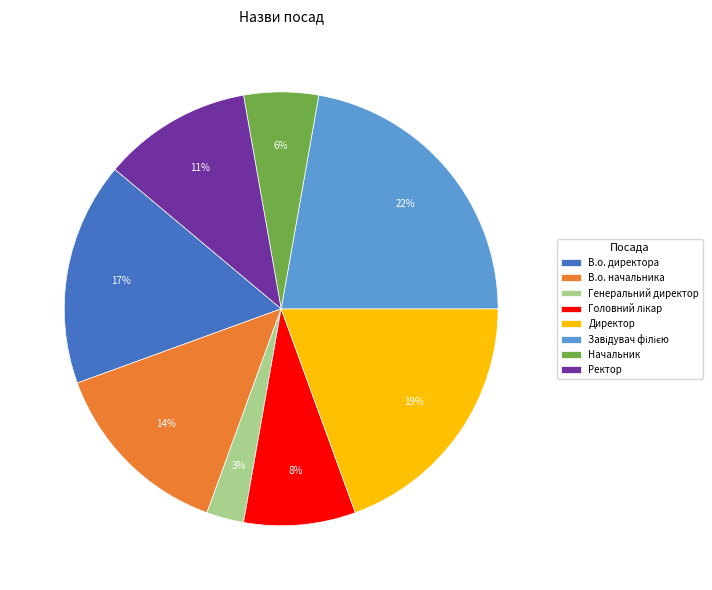

To the nearest percent, what is the difference between the largest and smallest slice percentages?

19%